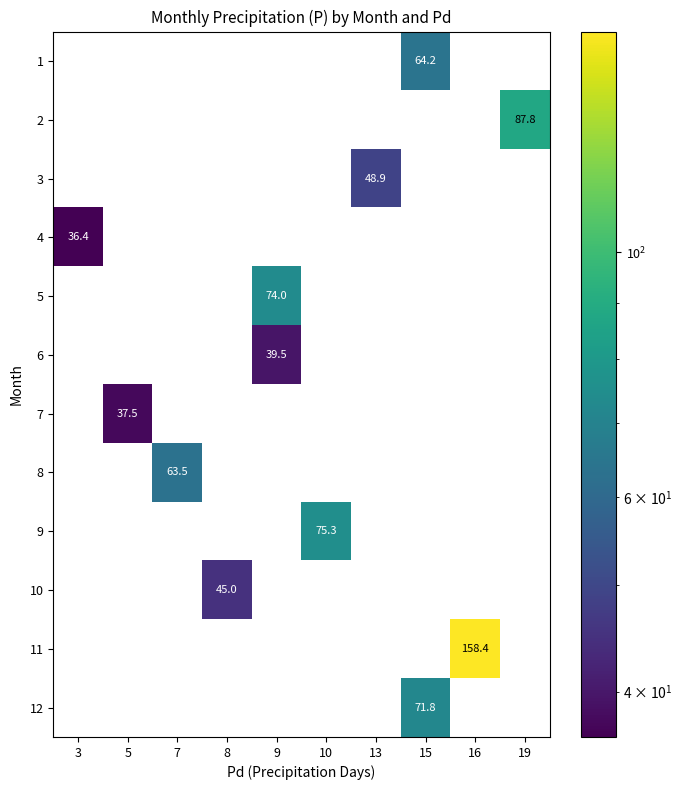

The 6 series shows 63.9 at 9. True or false?

False